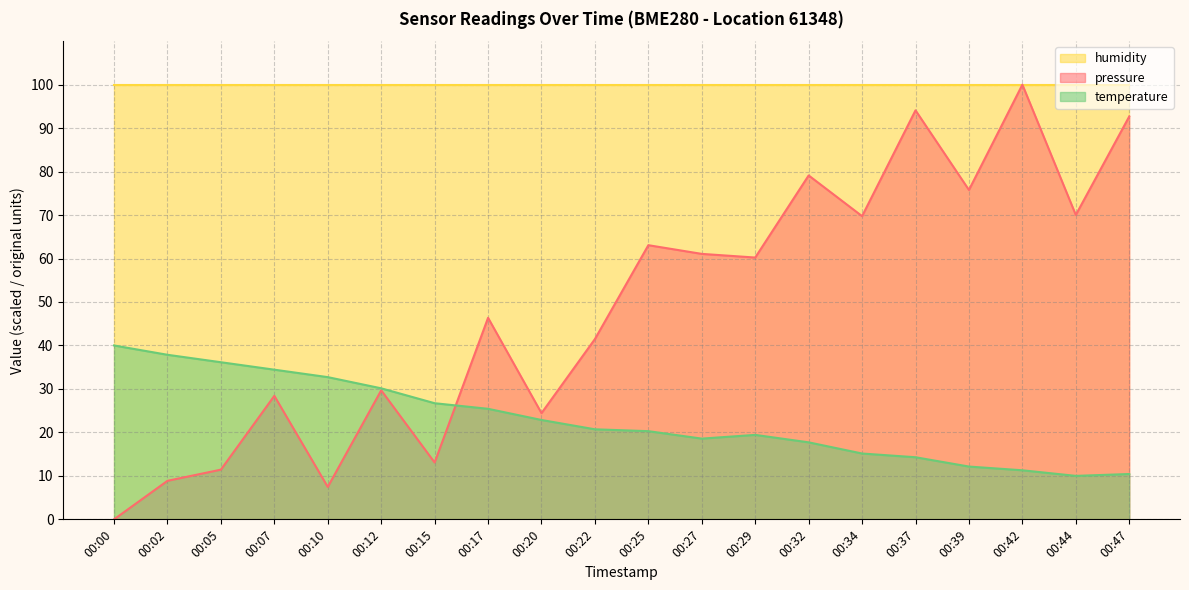

Which series has the largest range (max minus min)?

pressure